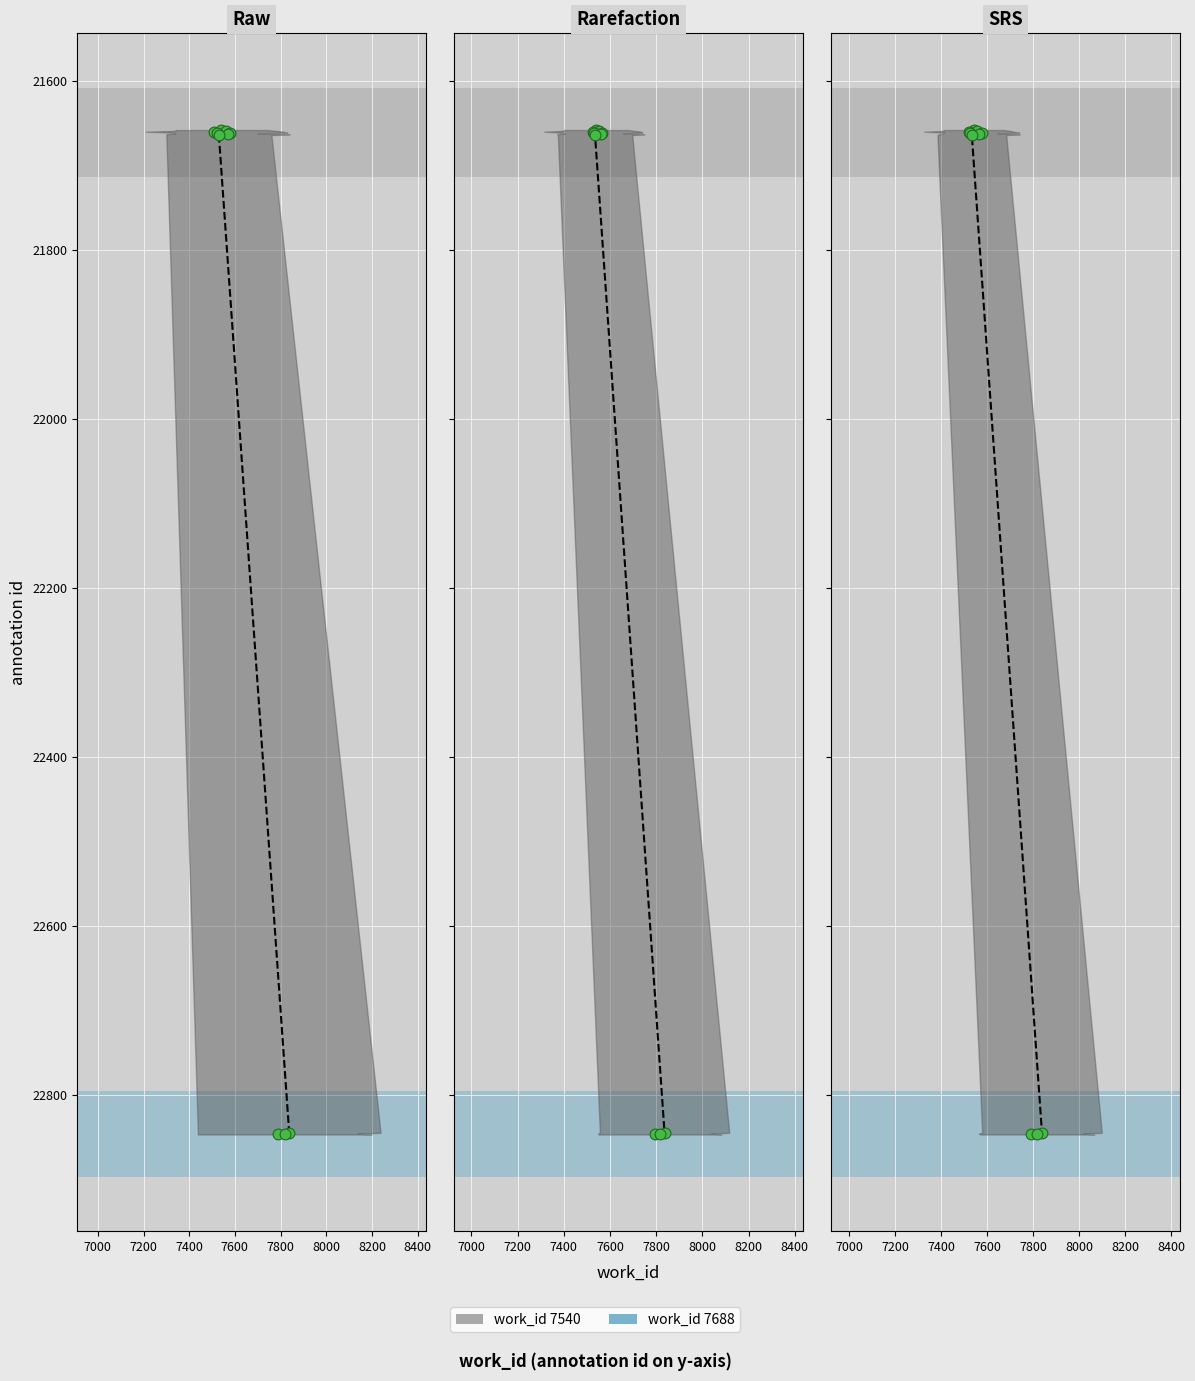

At how many categories does at least one series exceed 22763?

3